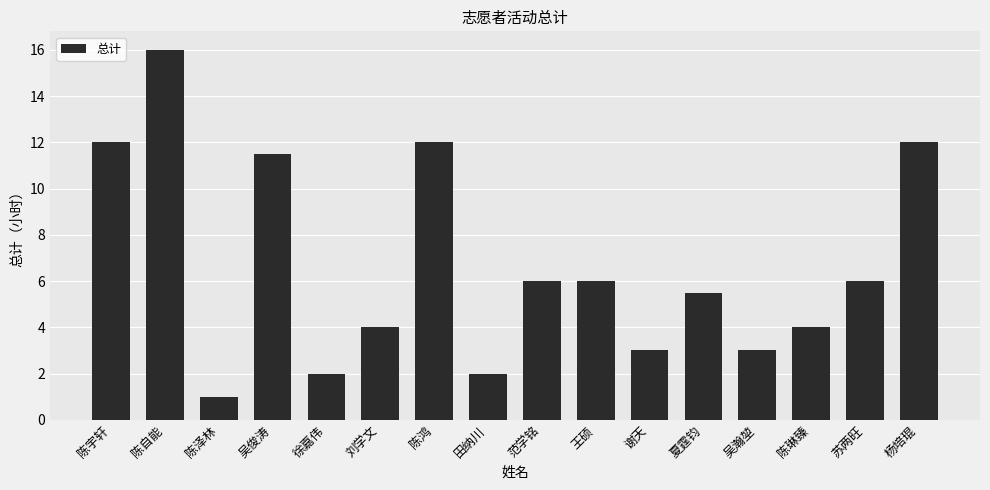

At which label does the data first exceed 6?

陈宇轩